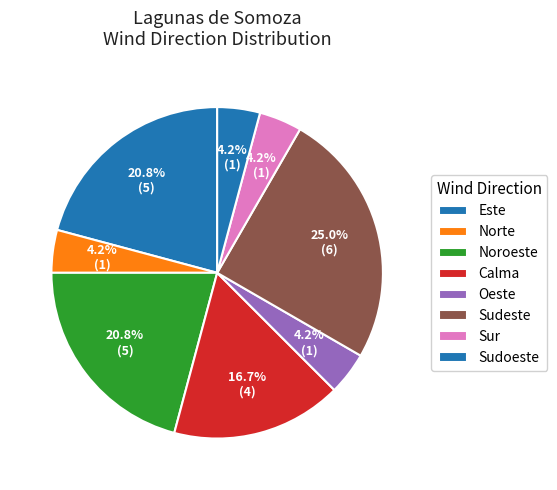

Count the number of slices in the pie.

8